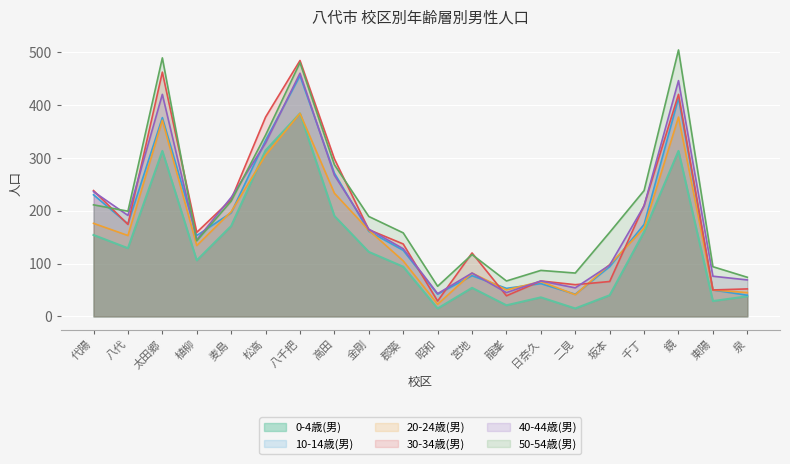

What is the approximate value of 10-14歳(男) at 郡築?

125